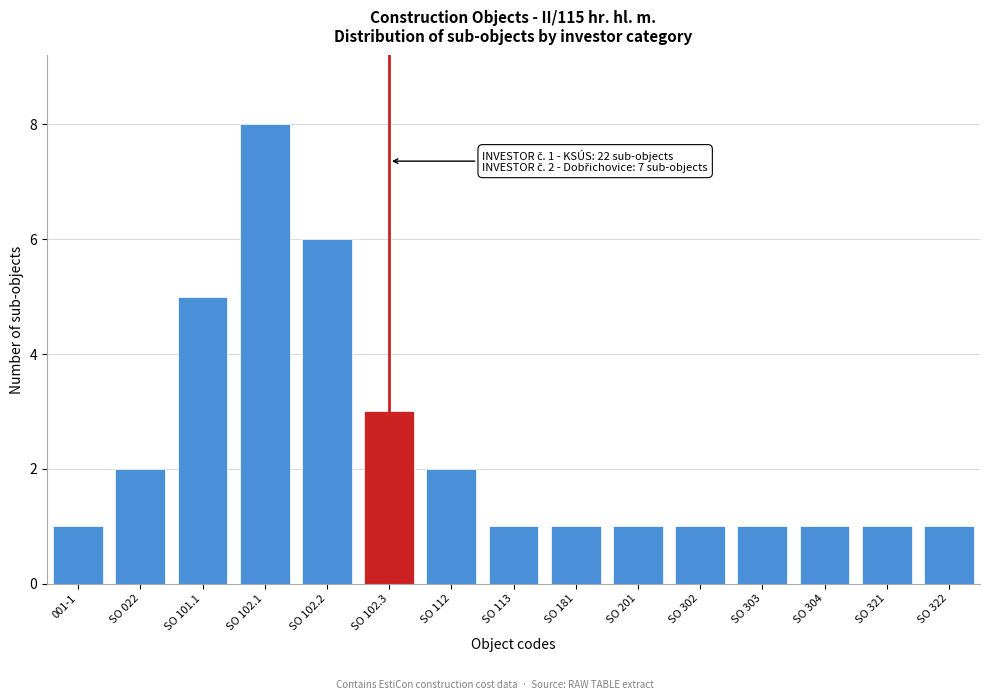

Reading right to left, what are all the values shown in this chart?

SO 322=1	SO 321=1	SO 304=1	SO 303=1	SO 302=1	SO 201=1	SO 181=1	SO 113=1	SO 112=2	SO 102.3=3	SO 102.2=6	SO 102.1=8	SO 101.1=5	SO 022=2	001-1=1